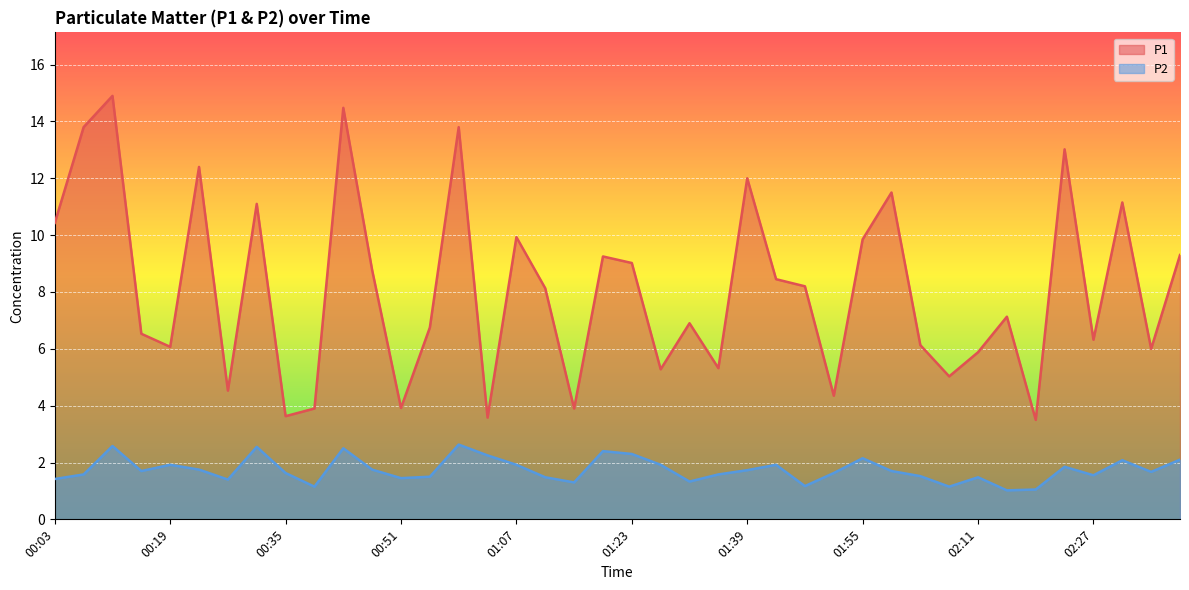

True or false: P1 and P2 cross at least once.

False